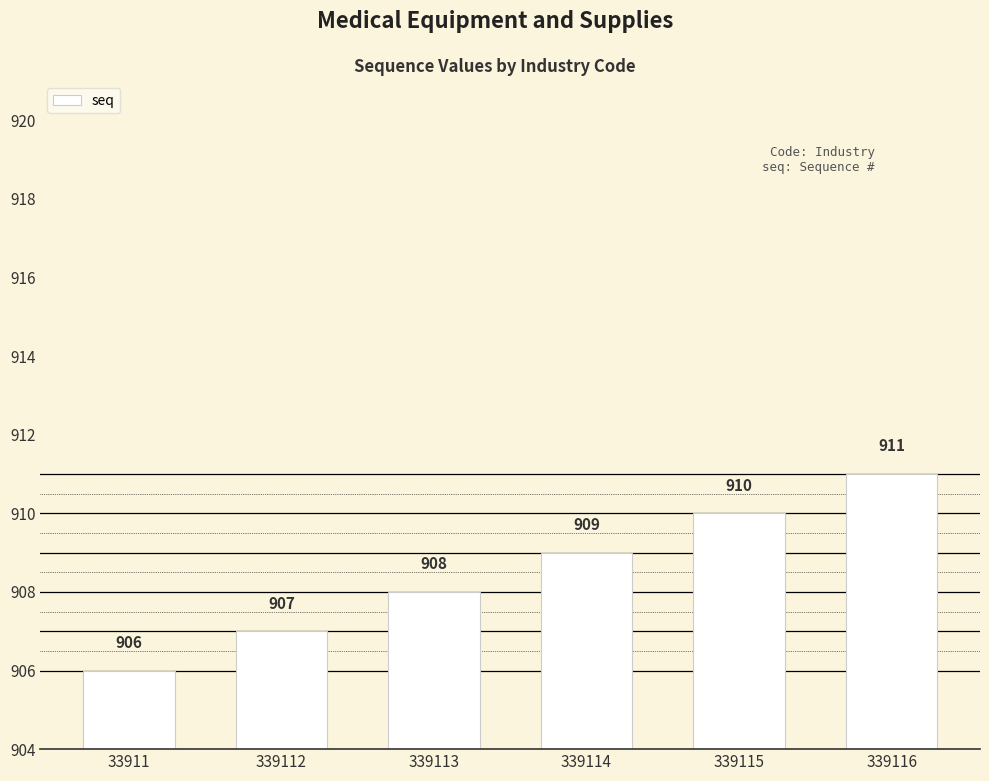

Does the chart contain any negative values?

No